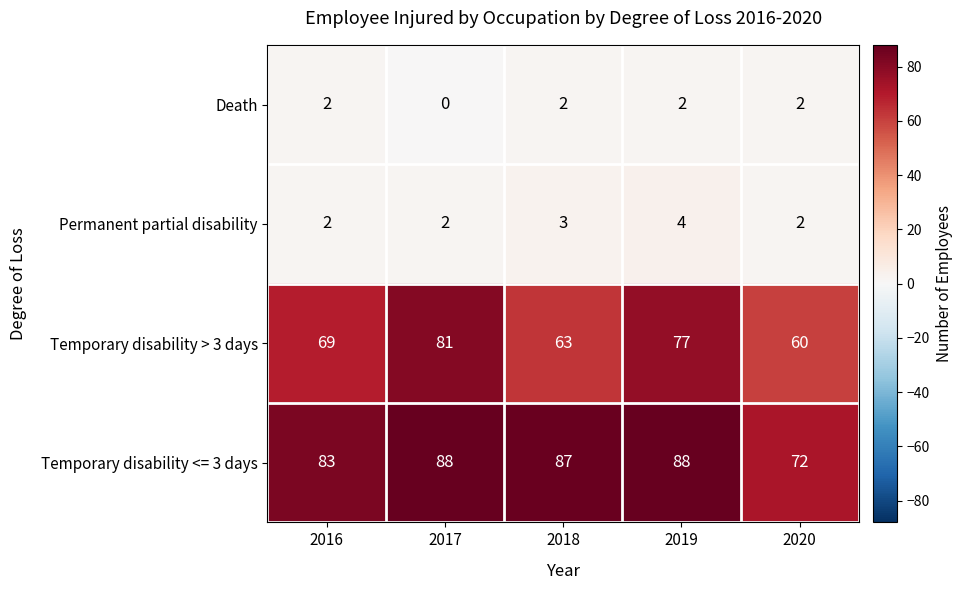

Between 2016 and 2018, which series saw the biggest shift?

Temporary disability > 3 days